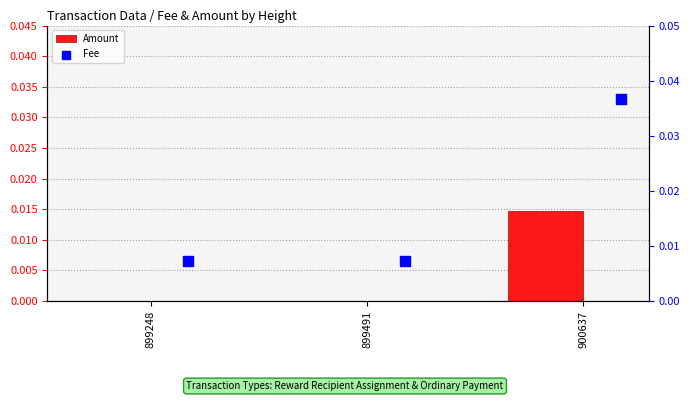

Which series reaches the maximum Y coordinate?

Fee